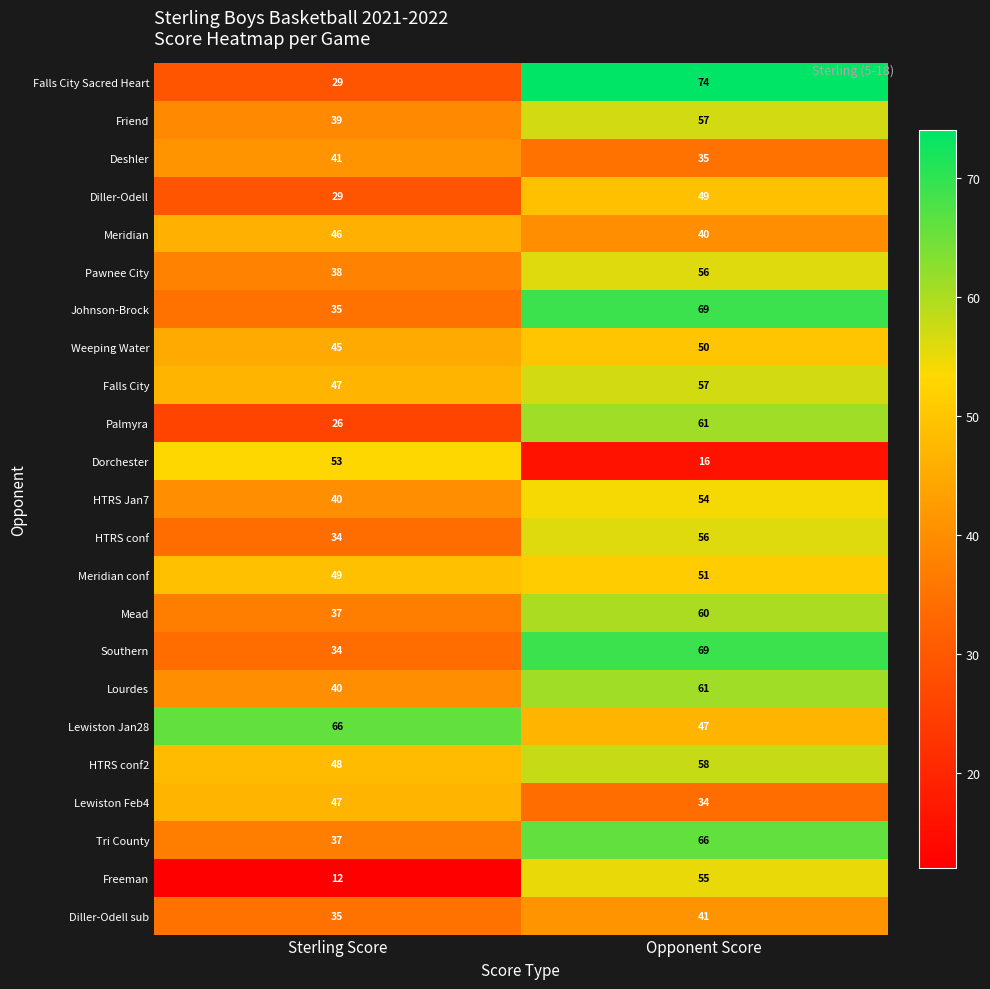

Is it true that Lewiston Feb4 equals 34 at Opponent Score?

True